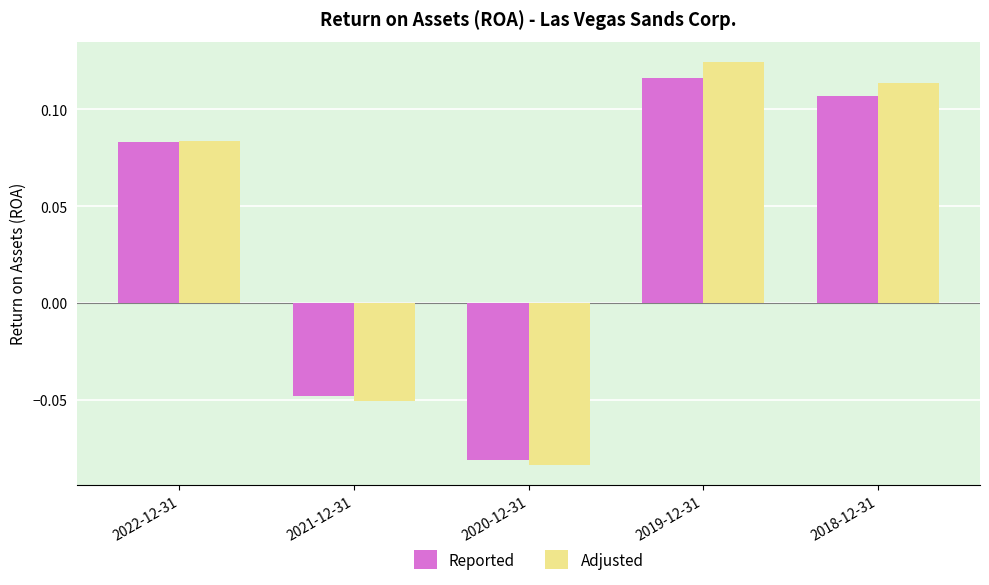

Rank the categories by Adjusted value from highest to lowest.

2019-12-31, 2018-12-31, 2022-12-31, 2021-12-31, 2020-12-31